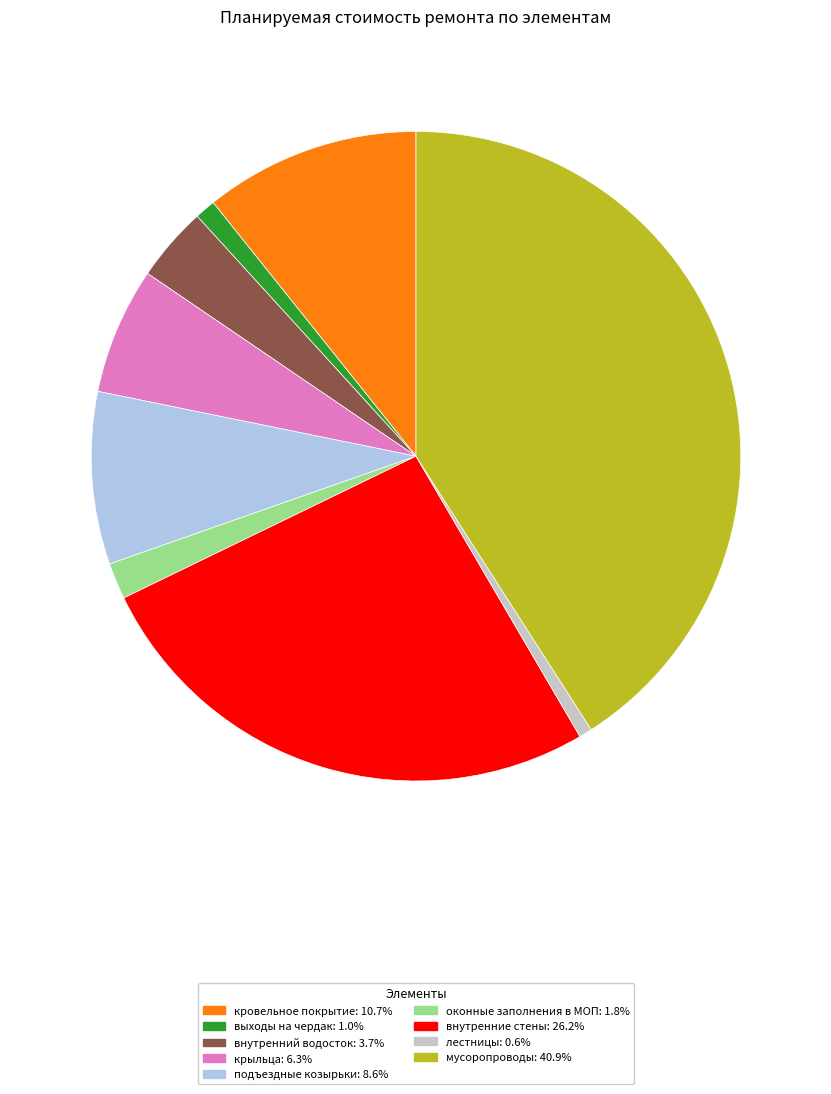

The крыльца slice represents 6% of the pie. True or false?

True